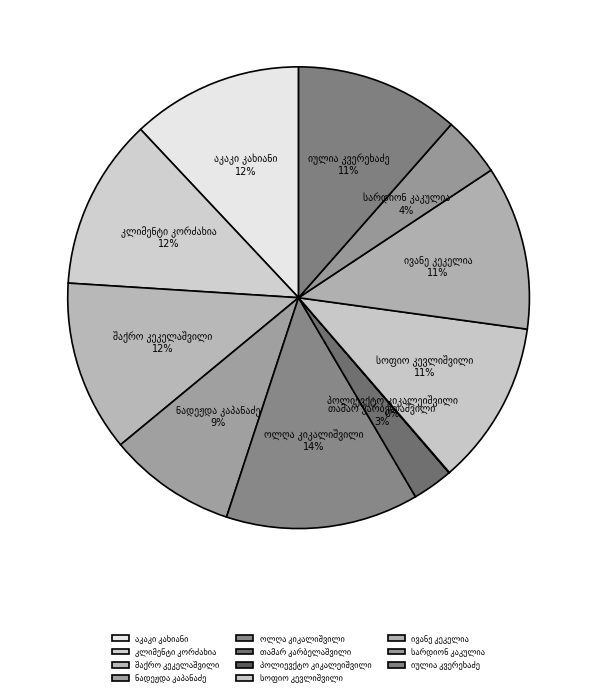

Is there a majority slice in this chart?

No